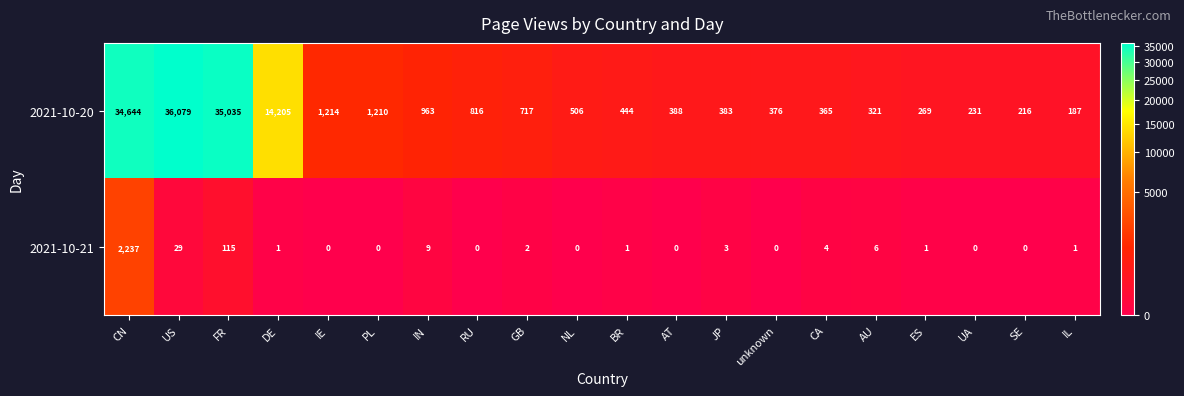

Which category has the highest value in the 2021-10-21 series?

CN